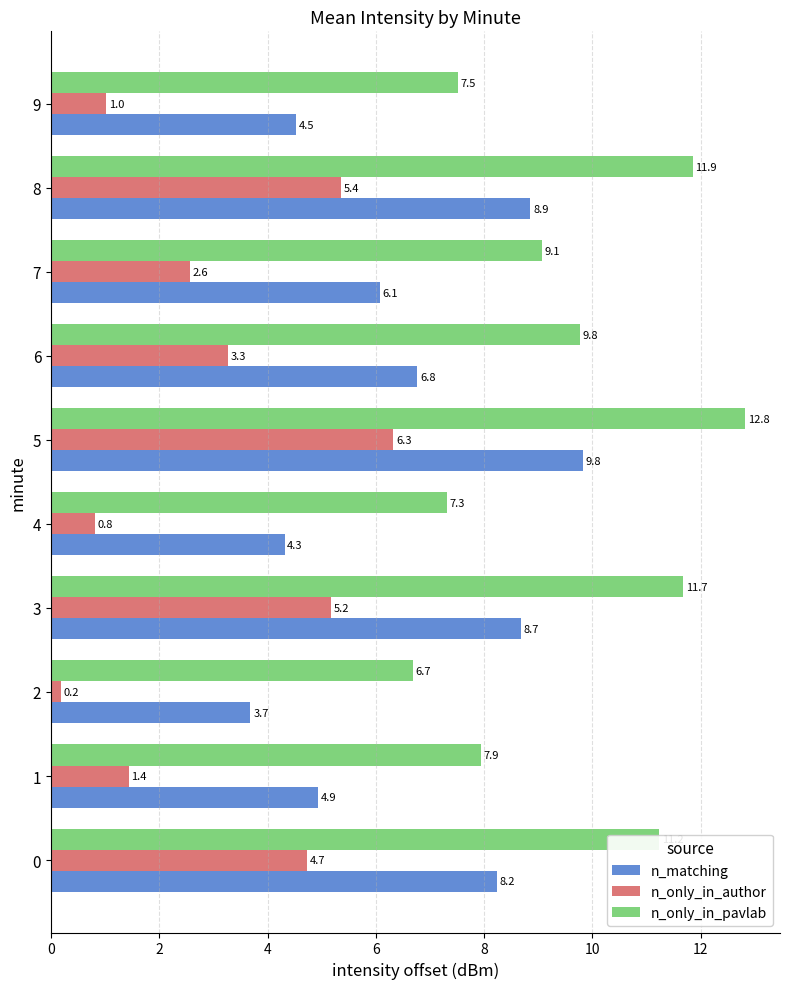

What is the average value of the n_only_in_pavlab series?

9.6